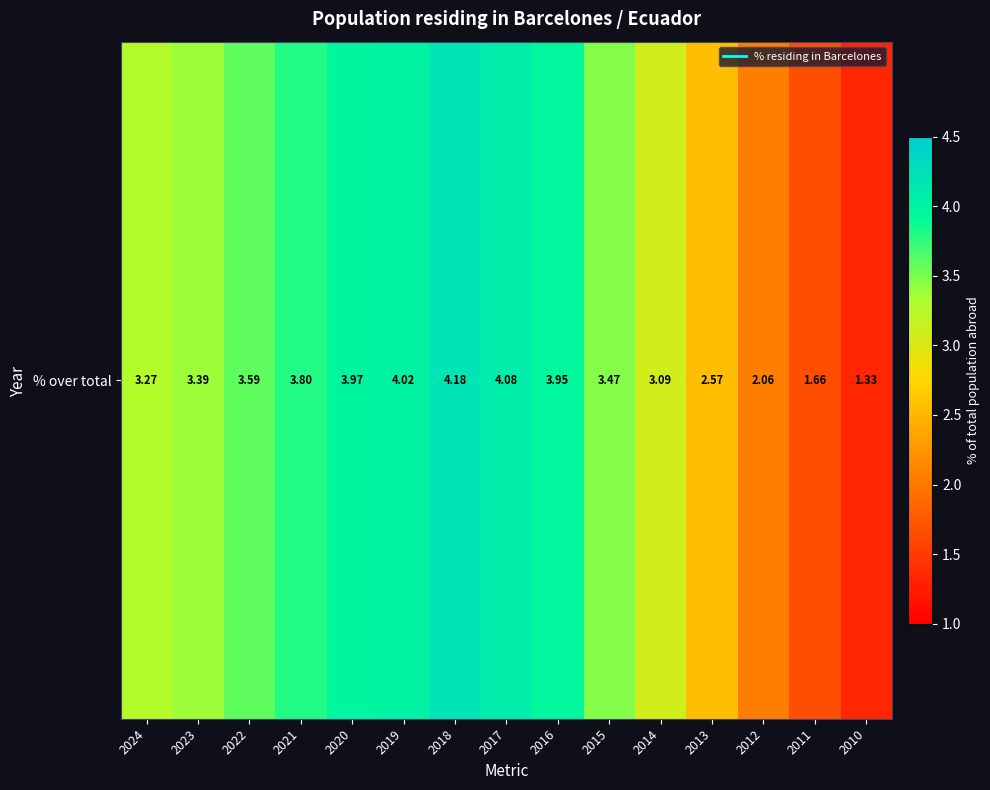

Rank the categories by value from lowest to highest.

2010, 2011, 2012, 2013, 2014, 2024, 2023, 2015, 2022, 2021, 2016, 2020, 2019, 2017, 2018